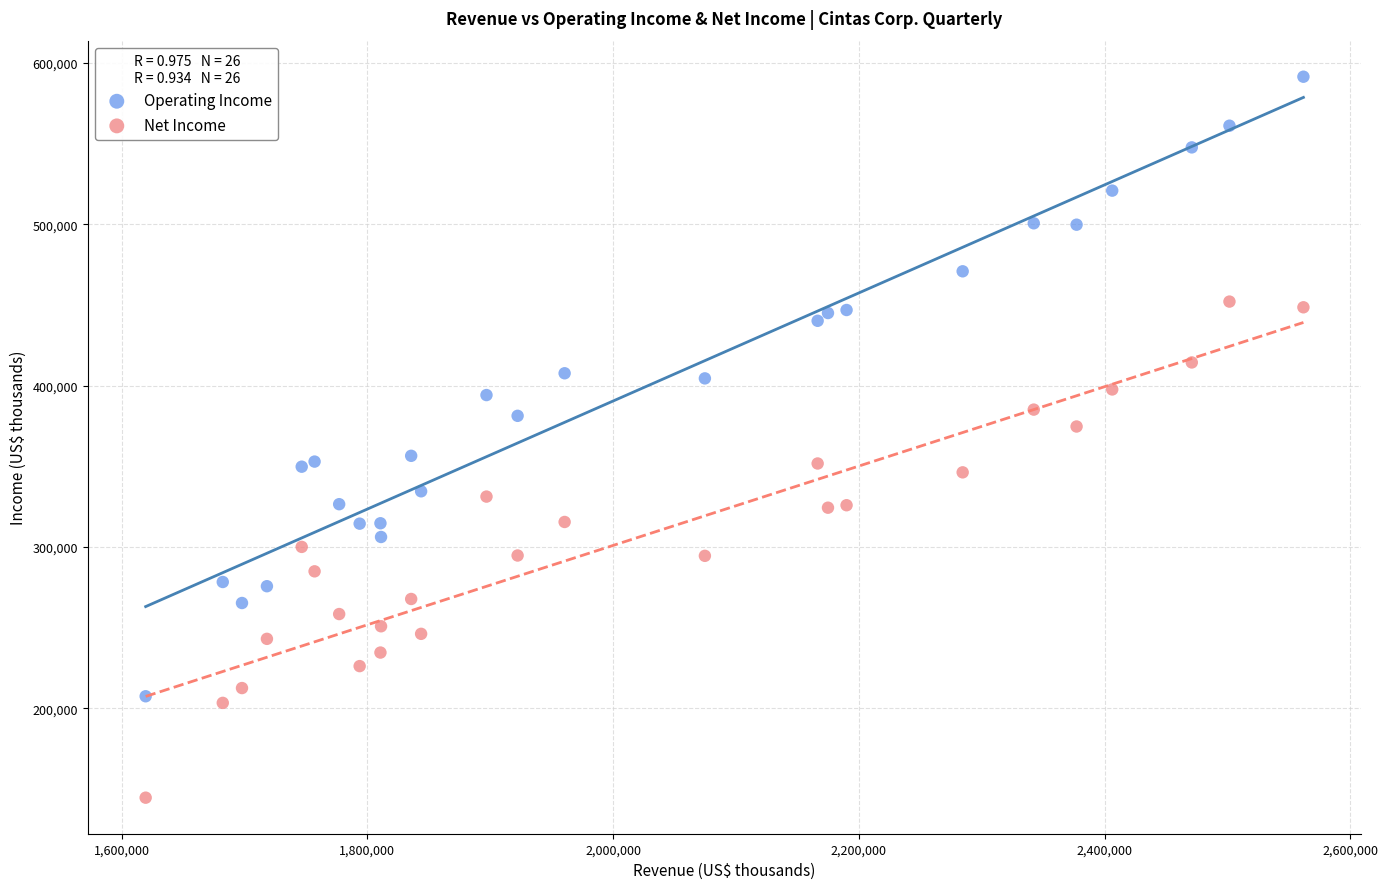

What is the X range (max minus min) for the scatter plot?

942199